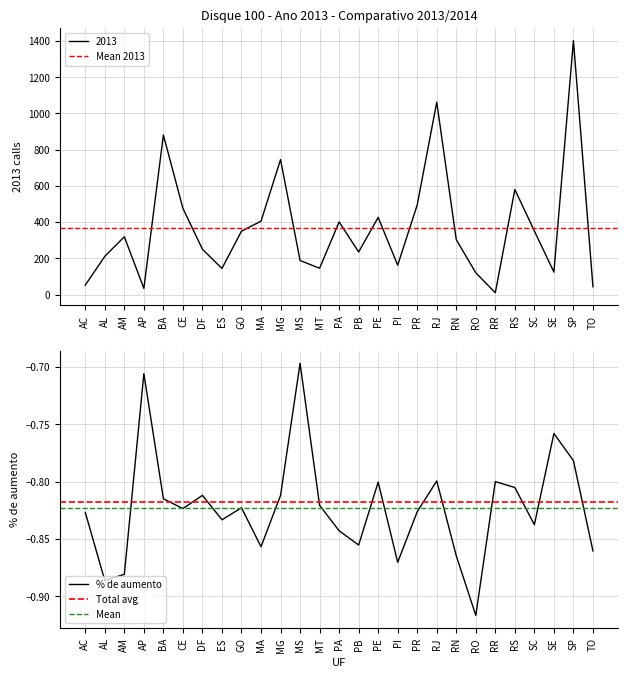

True or false: 2013 and % de aumento intersect in this chart.

False